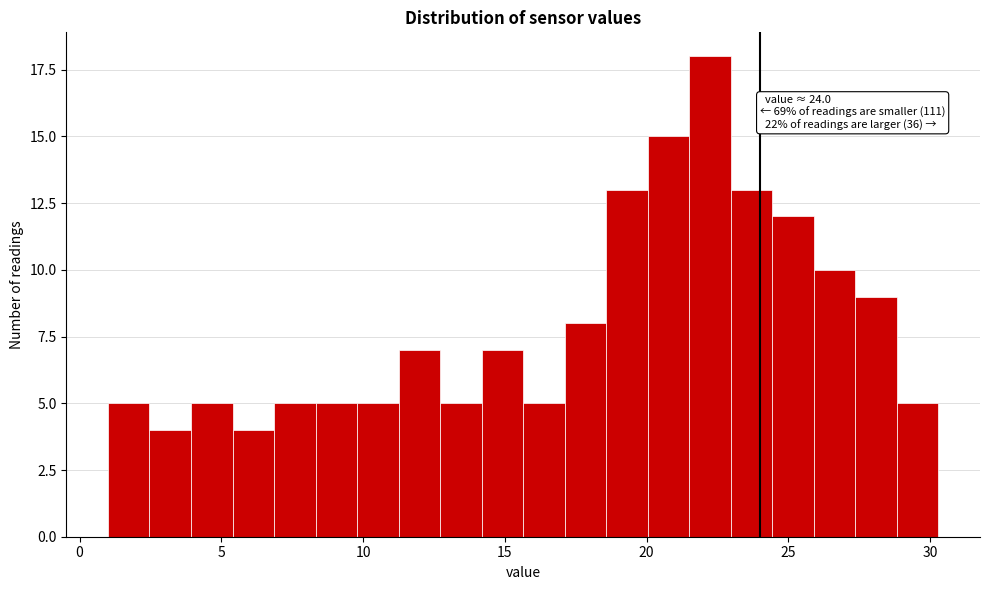

Read against the x-axis, roughly where is the centre of the tallest bar?

22.0